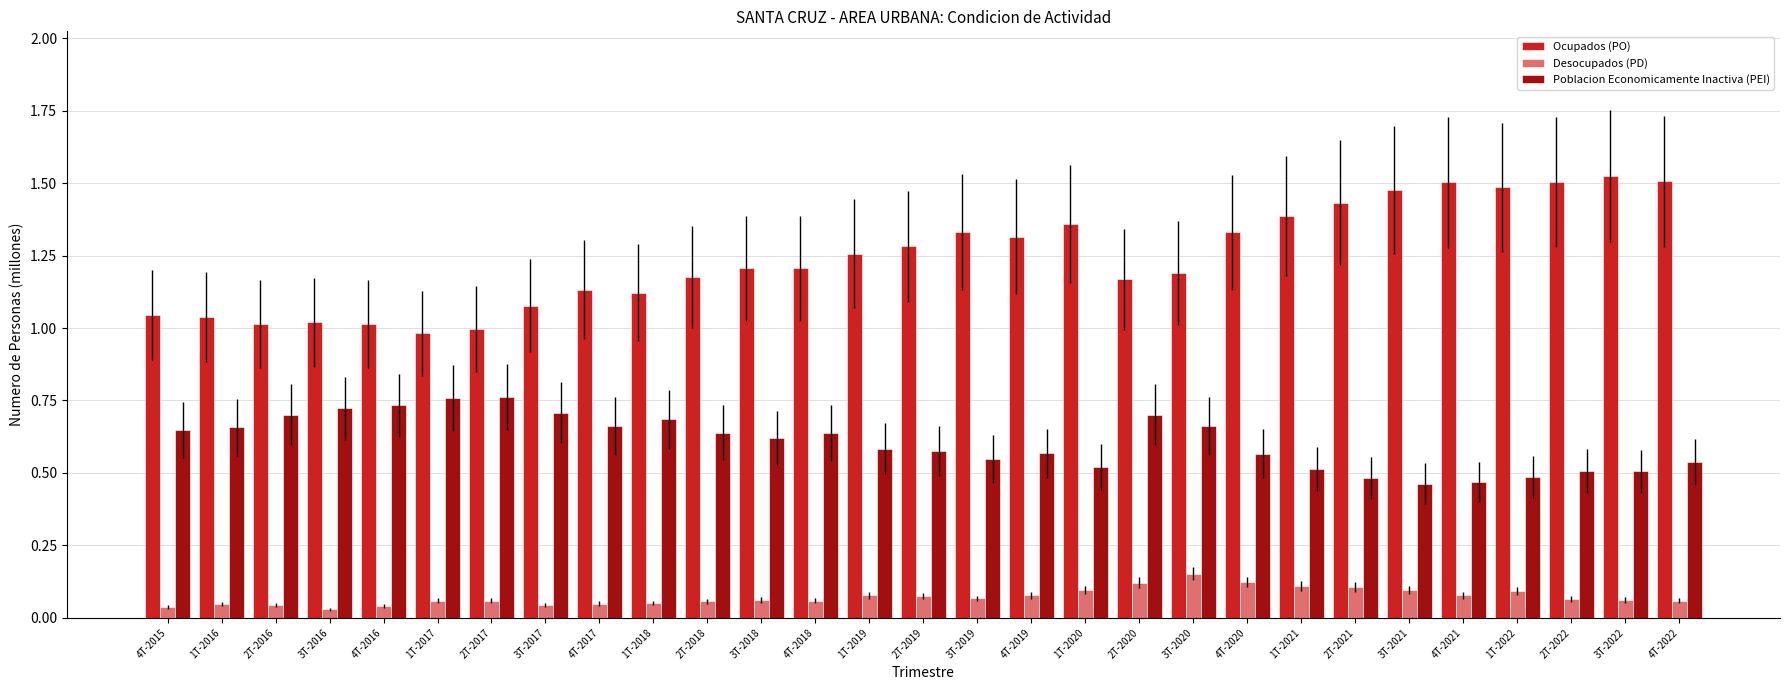

Is it true that Poblacion Economicamente Inactiva (PEI) equals 0.2 at 2T-2016?

False